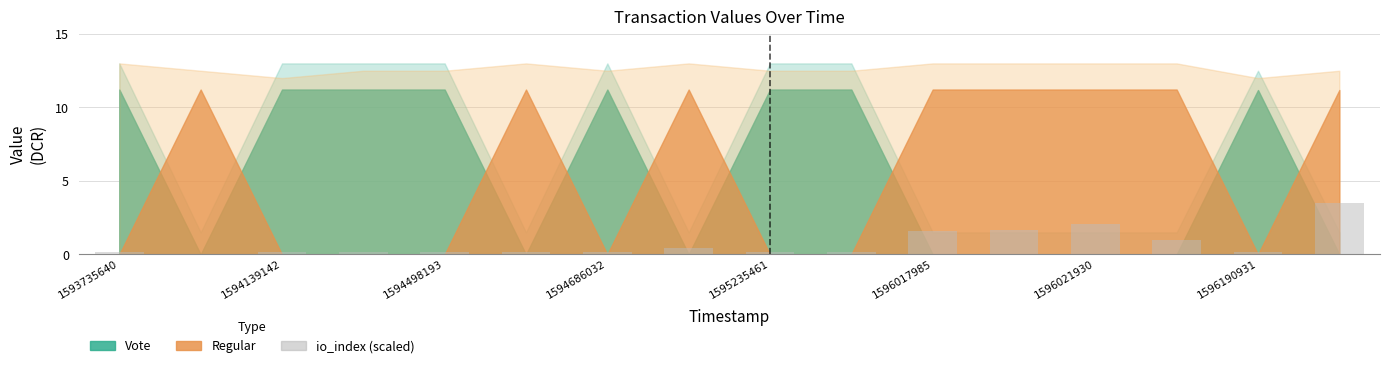

What is the greatest value displayed?

3.5